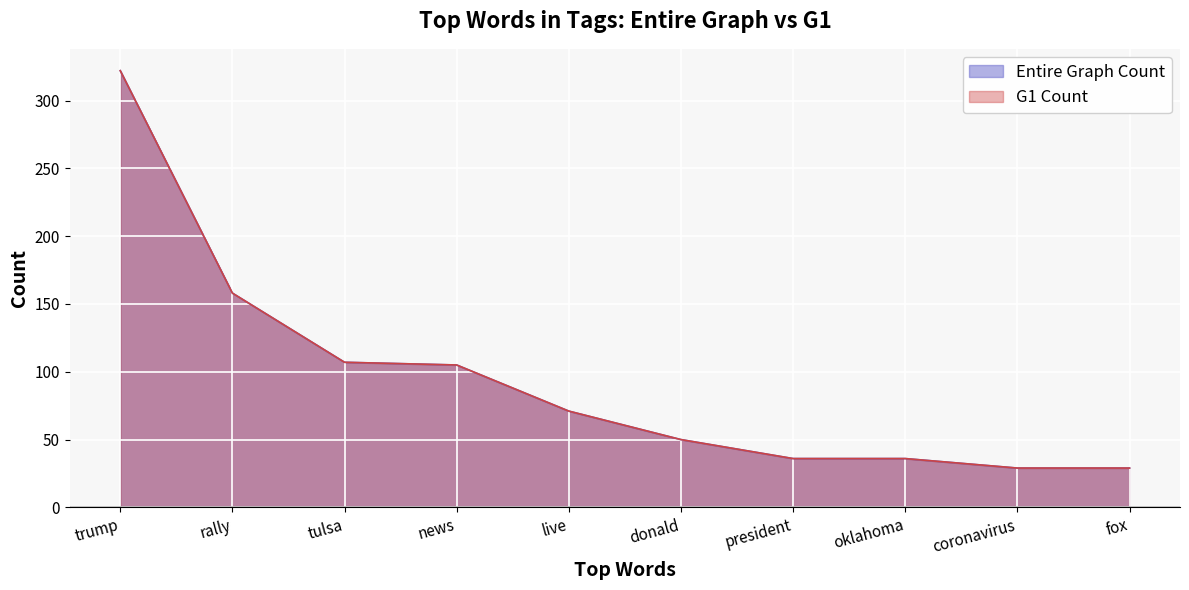

Rank the series by their maximum value, from lowest to highest.

Entire Graph Count, G1 Count